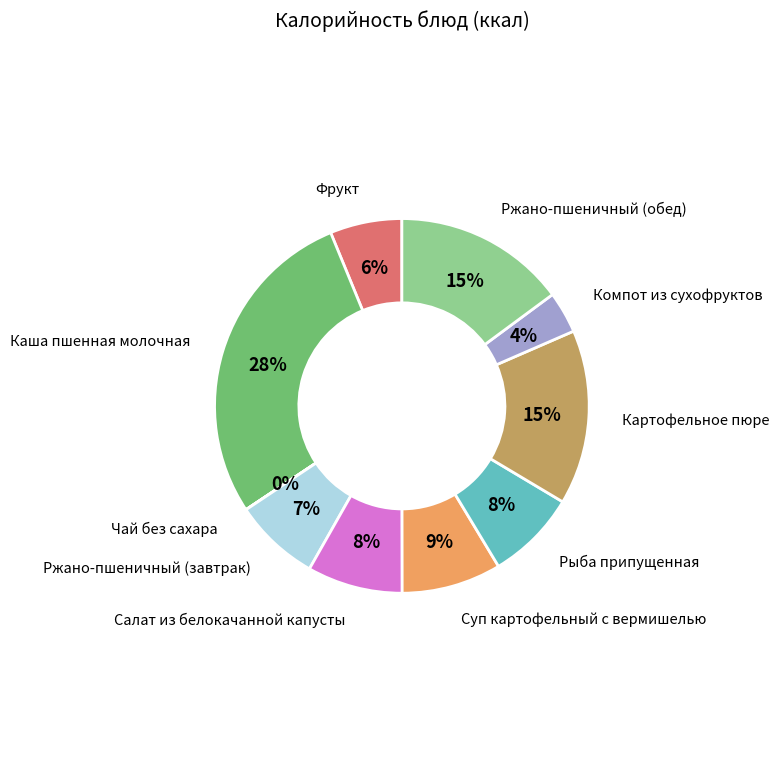

Does any single category account for the majority?

No